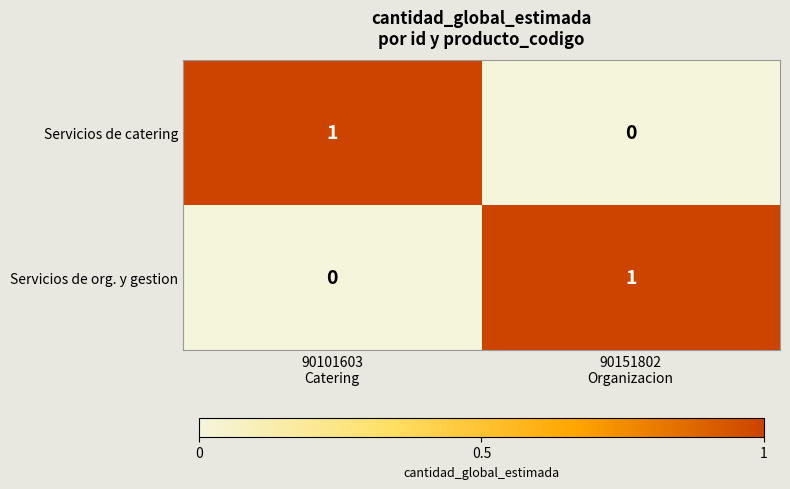

How many series are shown in this chart?

2